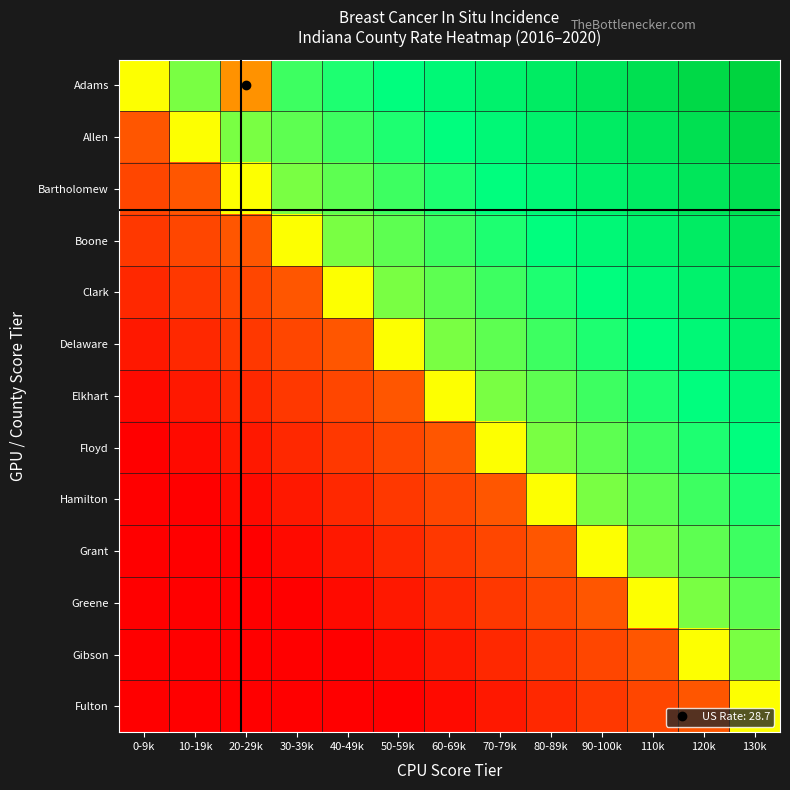

Reading left to right, what are all the values shown in this chart?

Adams: 0-9k=50.0	10-19k=63.0	20-29k=28.7	30-39k=69.0	40-49k=72.0	50-59k=75.0	60-69k=78.0	70-79k=81.0	80-89k=84.0	90-100k=87.0	110k=90.0	120k=93.0	130k=96.0
Allen: 0-9k=17.0	10-19k=50.0	20-29k=63.0	30-39k=66.0	40-49k=69.0	50-59k=72.0	60-69k=75.0	70-79k=78.0	80-89k=81.0	90-100k=84.0	110k=87.0	120k=90.0	130k=93.0
Bartholomew: 0-9k=14.0	10-19k=17.0	20-29k=50.0	30-39k=63.0	40-49k=66.0	50-59k=69.0	60-69k=72.0	70-79k=75.0	80-89k=78.0	90-100k=81.0	110k=84.0	120k=87.0	130k=90.0
Boone: 0-9k=11.0	10-19k=14.0	20-29k=17.0	30-39k=50.0	40-49k=63.0	50-59k=66.0	60-69k=69.0	70-79k=72.0	80-89k=75.0	90-100k=78.0	110k=81.0	120k=84.0	130k=87.0
Clark: 0-9k=8.0	10-19k=11.0	20-29k=14.0	30-39k=17.0	40-49k=50.0	50-59k=63.0	60-69k=66.0	70-79k=69.0	80-89k=72.0	90-100k=75.0	110k=78.0	120k=81.0	130k=84.0
Delaware: 0-9k=5.0	10-19k=8.0	20-29k=11.0	30-39k=14.0	40-49k=17.0	50-59k=50.0	60-69k=63.0	70-79k=66.0	80-89k=69.0	90-100k=72.0	110k=75.0	120k=78.0	130k=81.0
Elkhart: 0-9k=2.0	10-19k=5.0	20-29k=8.0	30-39k=11.0	40-49k=14.0	50-59k=17.0	60-69k=50.0	70-79k=63.0	80-89k=66.0	90-100k=69.0	110k=72.0	120k=75.0	130k=78.0
Floyd: 0-9k=0.0	10-19k=2.0	20-29k=5.0	30-39k=8.0	40-49k=11.0	50-59k=14.0	60-69k=17.0	70-79k=50.0	80-89k=63.0	90-100k=66.0	110k=69.0	120k=72.0	130k=75.0
Hamilton: 0-9k=0.0	10-19k=0.0	20-29k=2.0	30-39k=5.0	40-49k=8.0	50-59k=11.0	60-69k=14.0	70-79k=17.0	80-89k=50.0	90-100k=63.0	110k=66.0	120k=69.0	130k=72.0
Grant: 0-9k=0.0	10-19k=0.0	20-29k=0.0	30-39k=2.0	40-49k=5.0	50-59k=8.0	60-69k=11.0	70-79k=14.0	80-89k=17.0	90-100k=50.0	110k=63.0	120k=66.0	130k=69.0
Greene: 0-9k=0.0	10-19k=0.0	20-29k=0.0	30-39k=0.0	40-49k=2.0	50-59k=5.0	60-69k=8.0	70-79k=11.0	80-89k=14.0	90-100k=17.0	110k=50.0	120k=63.0	130k=66.0
Gibson: 0-9k=0.0	10-19k=0.0	20-29k=0.0	30-39k=0.0	40-49k=0.0	50-59k=2.0	60-69k=5.0	70-79k=8.0	80-89k=11.0	90-100k=14.0	110k=17.0	120k=50.0	130k=63.0
Fulton: 0-9k=0.0	10-19k=0.0	20-29k=0.0	30-39k=0.0	40-49k=0.0	50-59k=0.0	60-69k=2.0	70-79k=5.0	80-89k=8.0	90-100k=11.0	110k=14.0	120k=17.0	130k=50.0